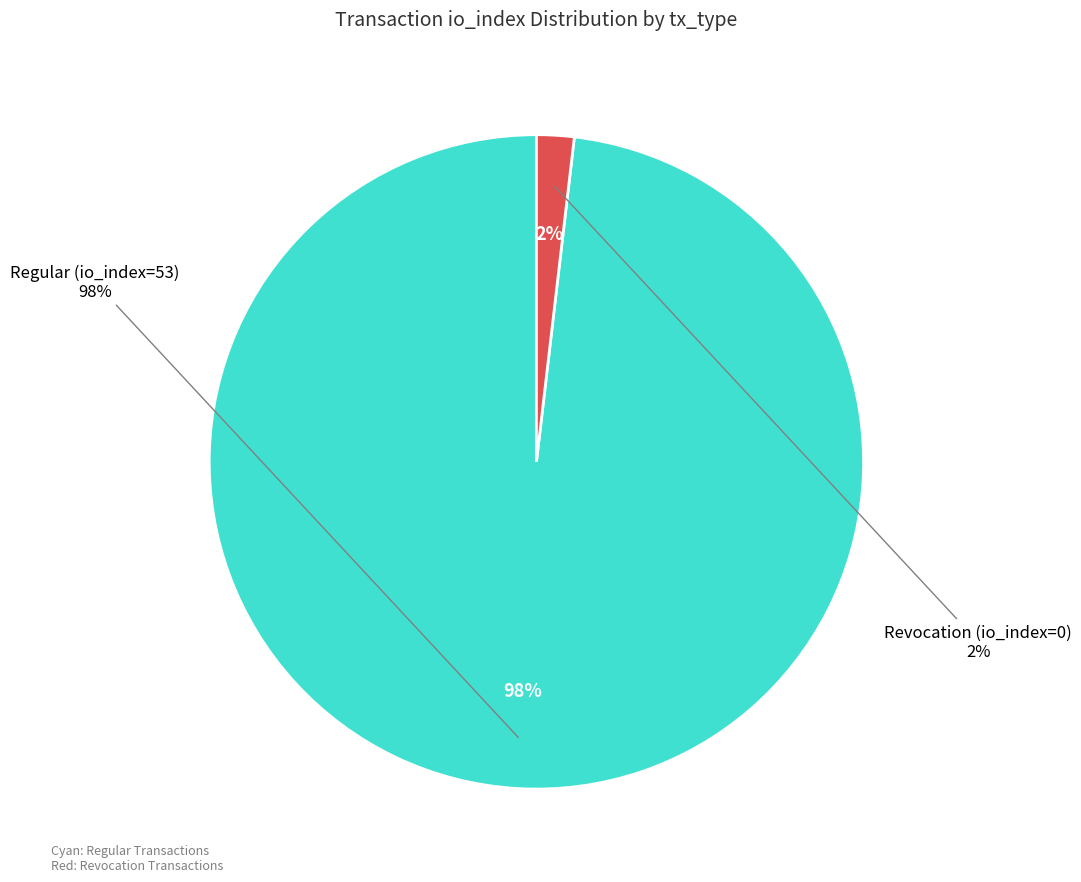

Which category accounts for the majority?

Regular (io_index=53)